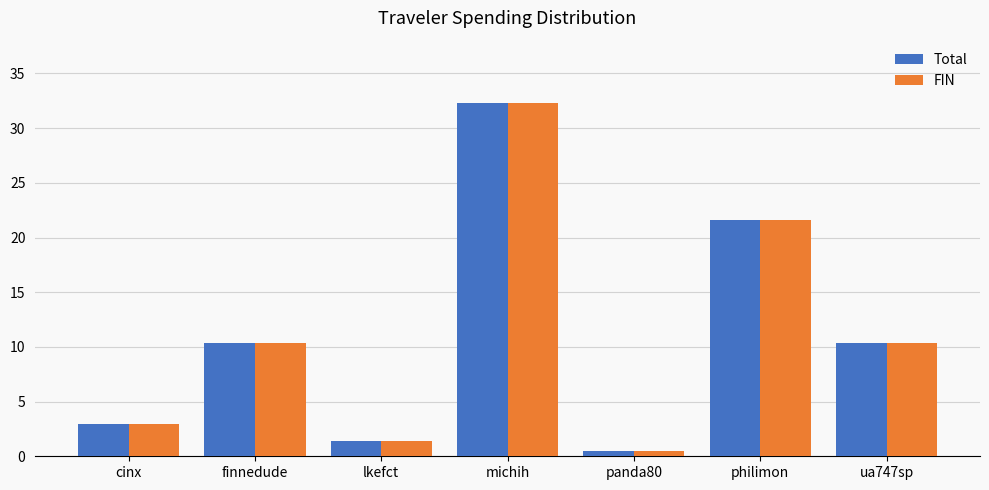

Is the value of Total at lkefct greater than the value of FIN at panda80?

Yes